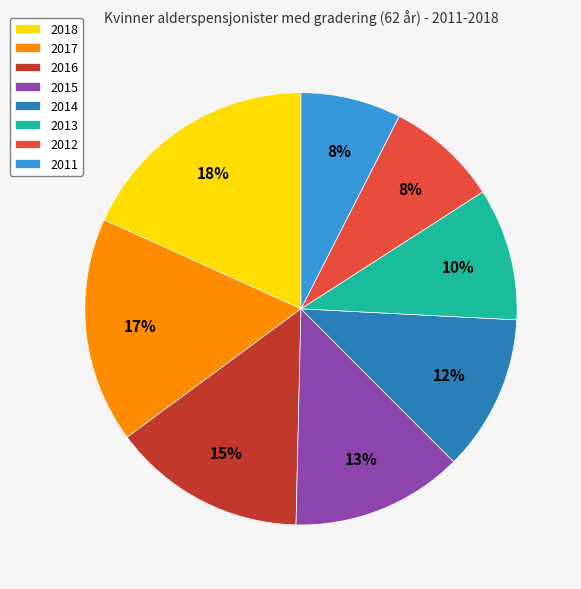

Combined, do 2015 and 2011 account for over 50%?

No